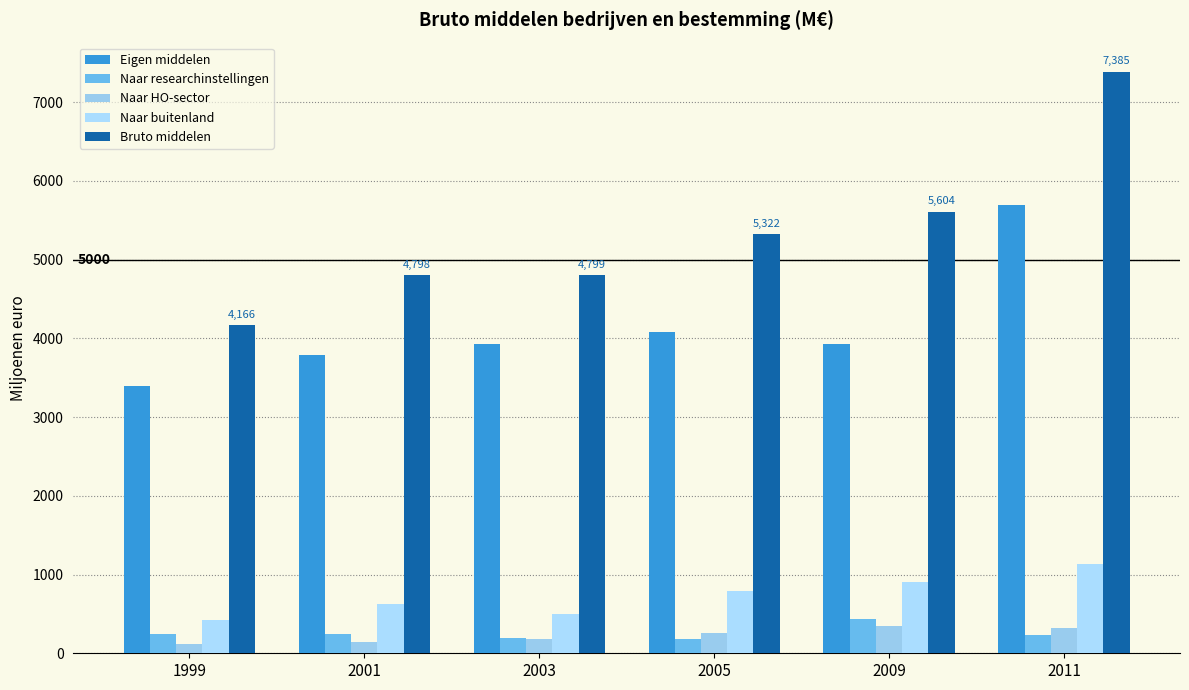

True or false: Naar buitenland has a value of 342.2 at 2005.

False